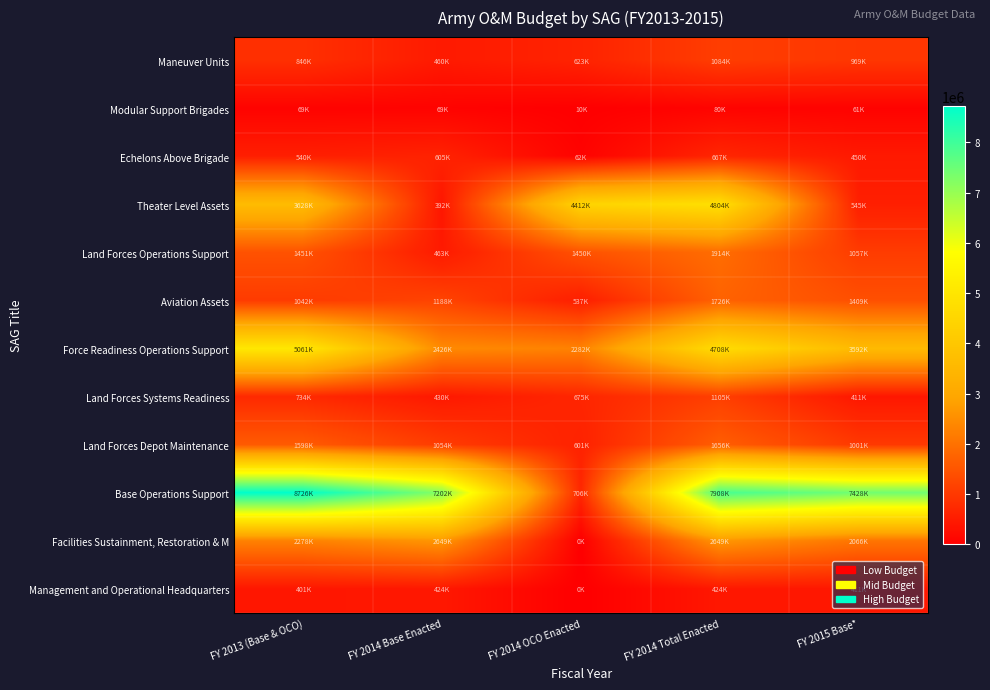

Reading left to right, what are all the values shown in this chart?

Maneuver Units: FY 2013 (Base & OCO)=846963	FY 2014 Base Enacted=460935	FY 2014 OCO Enacted=623449	FY 2014 Total Enacted=1084384	FY 2015 Base*=969281
Modular Support Brigades: FY 2013 (Base & OCO)=69049	FY 2014 Base Enacted=69381	FY 2014 OCO Enacted=10624	FY 2014 Total Enacted=80005	FY 2015 Base*=61990
Echelons Above Brigade: FY 2013 (Base & OCO)=540077	FY 2014 Base Enacted=605373	FY 2014 OCO Enacted=62173	FY 2014 Total Enacted=667546	FY 2015 Base*=450987
Theater Level Assets: FY 2013 (Base & OCO)=3628323	FY 2014 Base Enacted=392425	FY 2014 OCO Enacted=4412215	FY 2014 Total Enacted=4804640	FY 2015 Base*=545773
Land Forces Operations Support: FY 2013 (Base & OCO)=1451973	FY 2014 Base Enacted=463846	FY 2014 OCO Enacted=1450567	FY 2014 Total Enacted=1914413	FY 2015 Base*=1057453
Aviation Assets: FY 2013 (Base & OCO)=1042153	FY 2014 Base Enacted=1188419	FY 2014 OCO Enacted=537945	FY 2014 Total Enacted=1726364	FY 2015 Base*=1409347
Force Readiness Operations Support: FY 2013 (Base & OCO)=5061036	FY 2014 Base Enacted=2426188	FY 2014 OCO Enacted=2282755	FY 2014 Total Enacted=4708943	FY 2015 Base*=3592334
Land Forces Systems Readiness: FY 2013 (Base & OCO)=734355	FY 2014 Base Enacted=430711	FY 2014 OCO Enacted=675000	FY 2014 Total Enacted=1105711	FY 2015 Base*=411388
Land Forces Depot Maintenance: FY 2013 (Base & OCO)=1598057	FY 2014 Base Enacted=1054682	FY 2014 OCO Enacted=601563	FY 2014 Total Enacted=1656245	FY 2015 Base*=1001232
Base Operations Support: FY 2013 (Base & OCO)=8726710	FY 2014 Base Enacted=7202768	FY 2014 OCO Enacted=706214	FY 2014 Total Enacted=7908982	FY 2015 Base*=7428972
Facilities Sustainment, Restoration & M: FY 2013 (Base & OCO)=2278104	FY 2014 Base Enacted=2649915	FY 2014 OCO Enacted=0	FY 2014 Total Enacted=2649915	FY 2015 Base*=2066434
Management and Operational Headquarters: FY 2013 (Base & OCO)=401891	FY 2014 Base Enacted=424624	FY 2014 OCO Enacted=0	FY 2014 Total Enacted=424624	FY 2015 Base*=411863